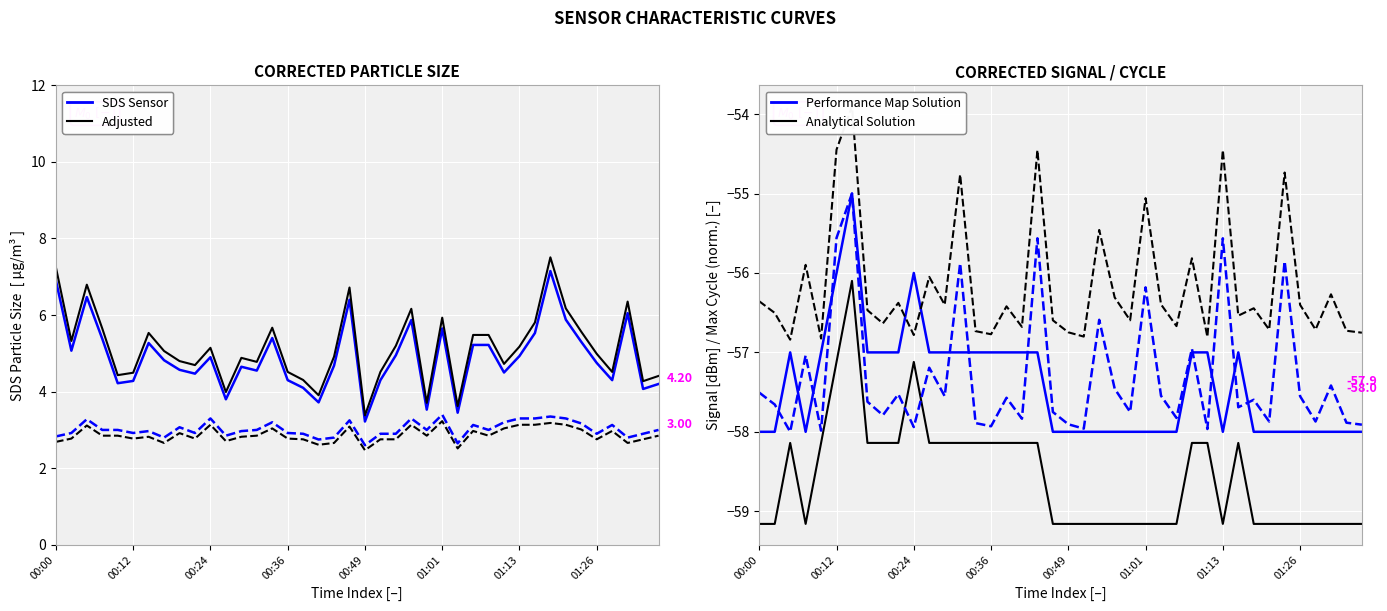

What is the minimum value shown in the chart?

-59.2